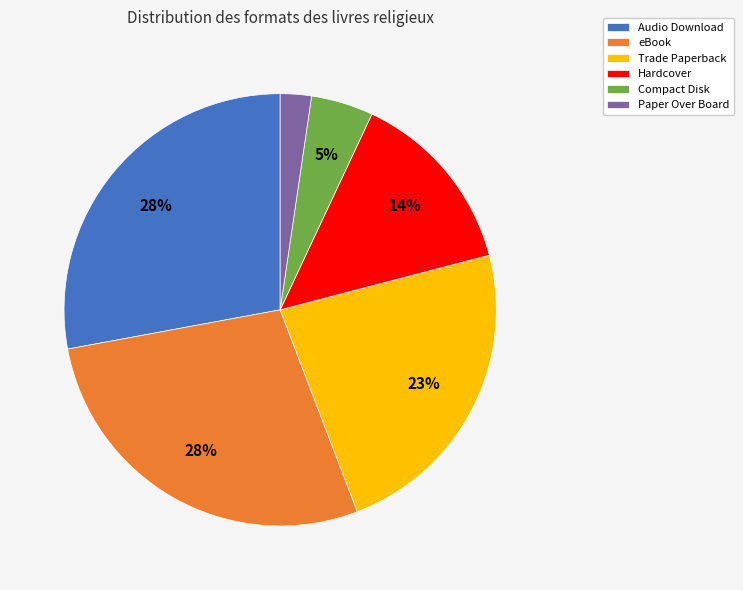

Does Compact Disk represent more than half of the total?

No